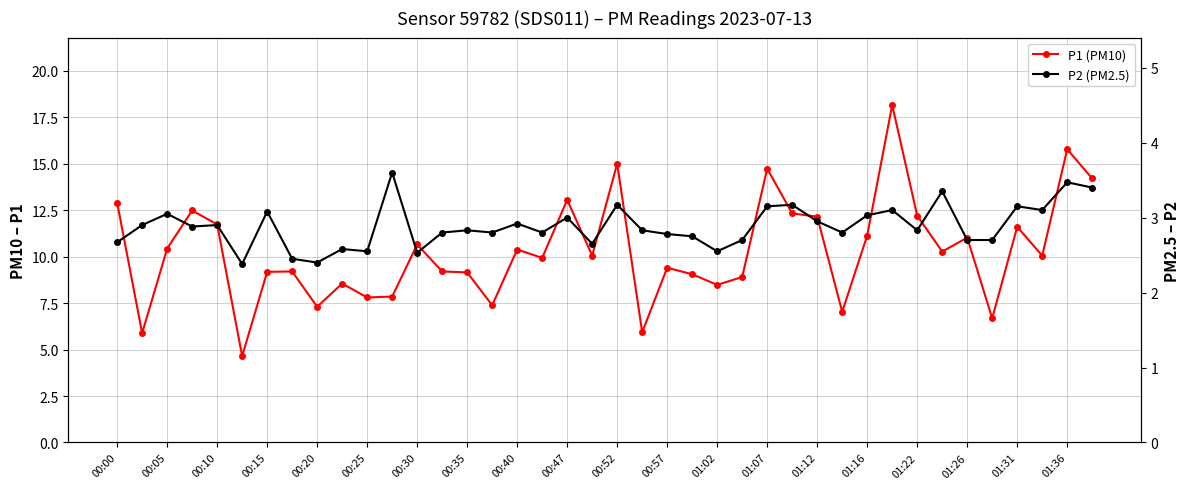

At how many categories does at least one series exceed 11?

15